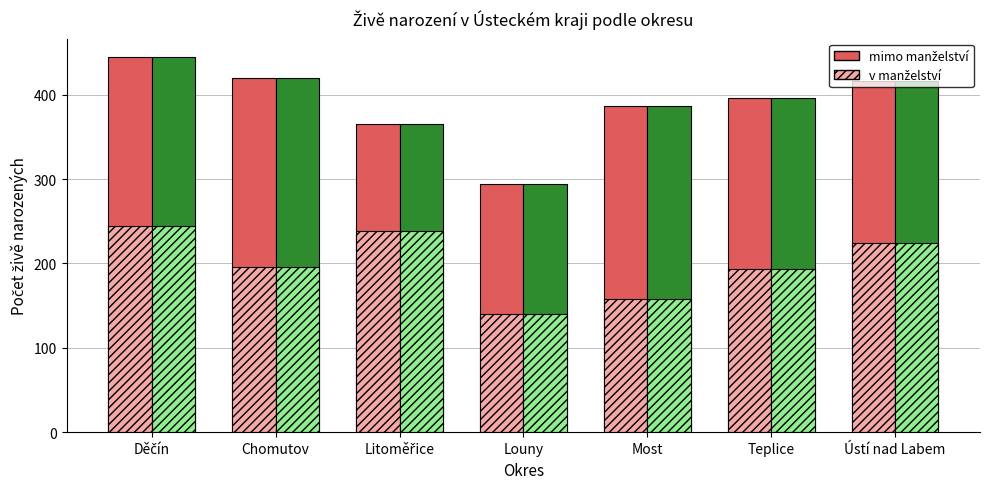

Reading left to right, list all the values displayed in this chart.

mimo manželství: 444	420	365	294	387	396	416
v manželství: 244	196	238	140	158	193	224